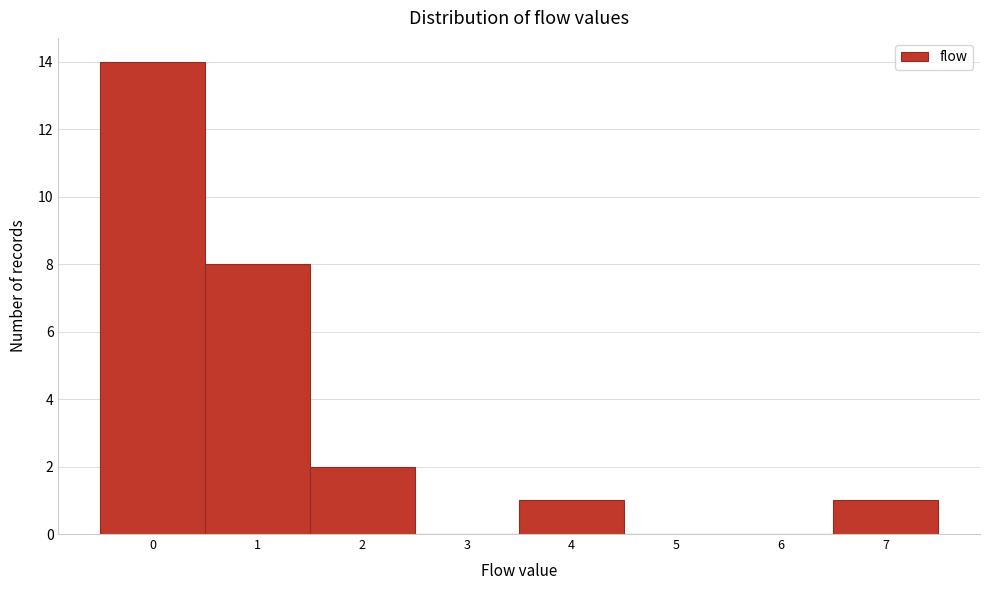

Over which range of the x-axis is the bar tallest?

-0.5 to 0.5